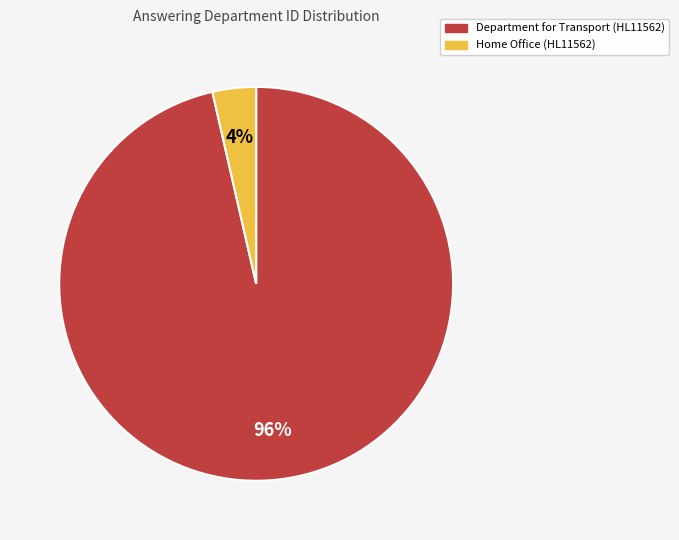

Between Department for Transport (HL11562) and Home Office (HL11562), which is larger?

Department for Transport (HL11562)